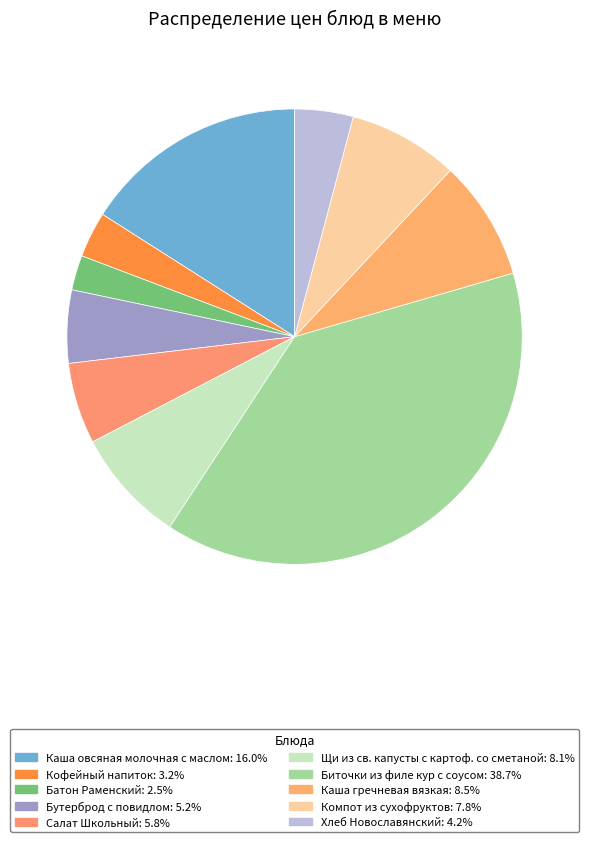

Does Щи из св. капусты с картоф. со сметаной account for over 50% of the chart?

No